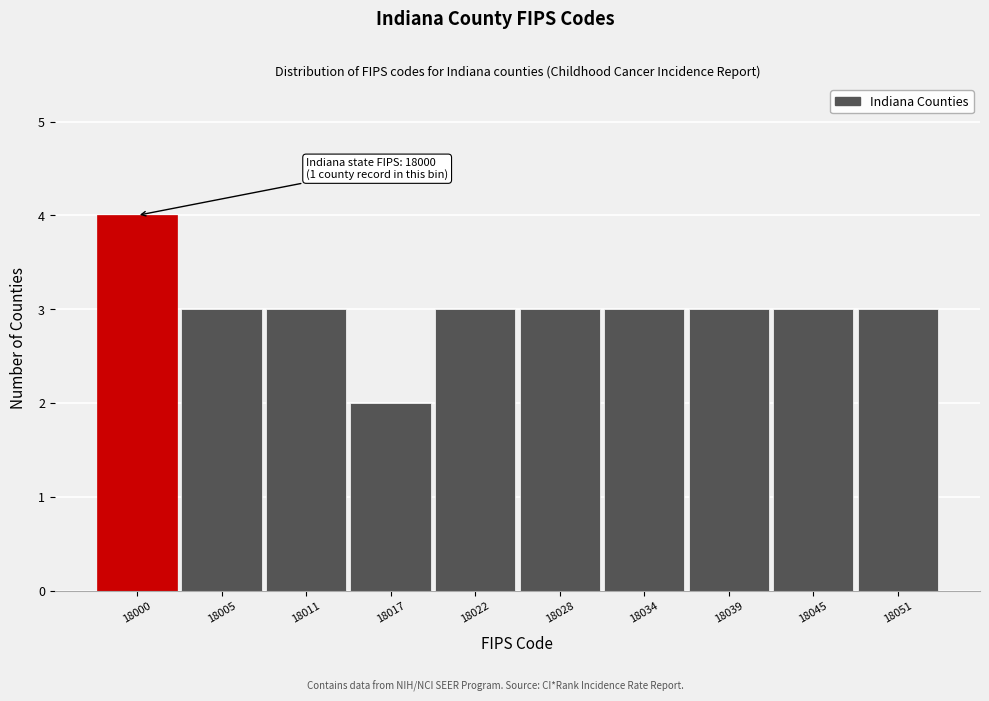

Reading left to right, what are all the values shown in this chart?

4	3	3	2	3	3	3	3	3	3